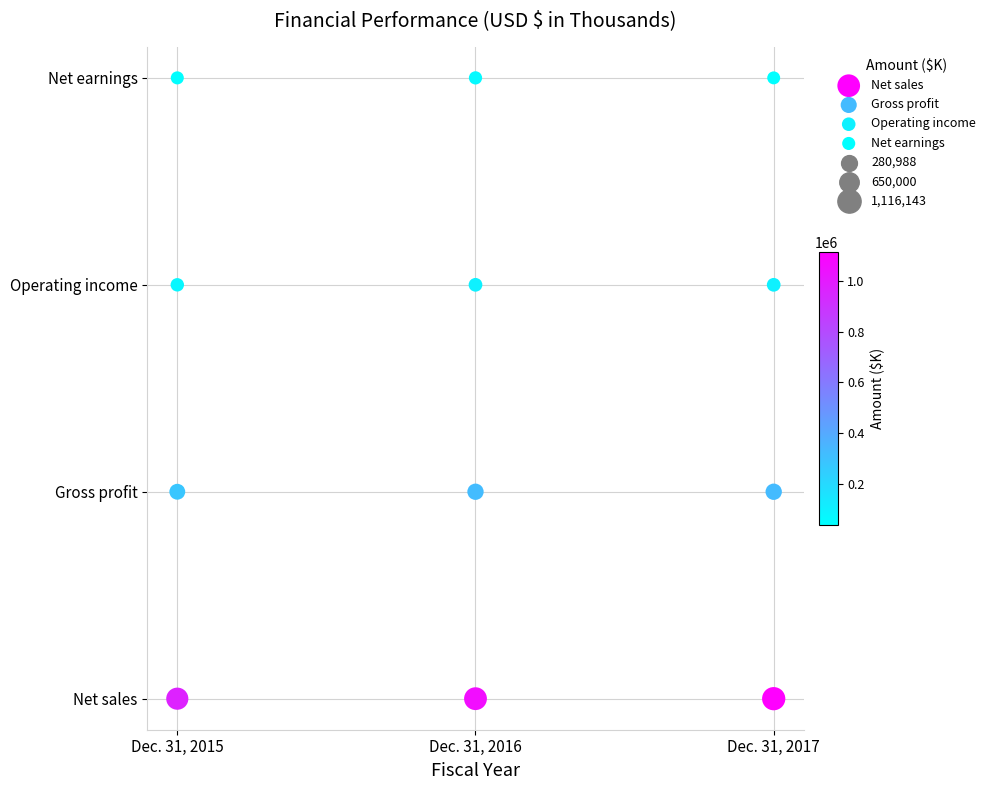

Which series reaches the maximum Y coordinate?

Net earnings